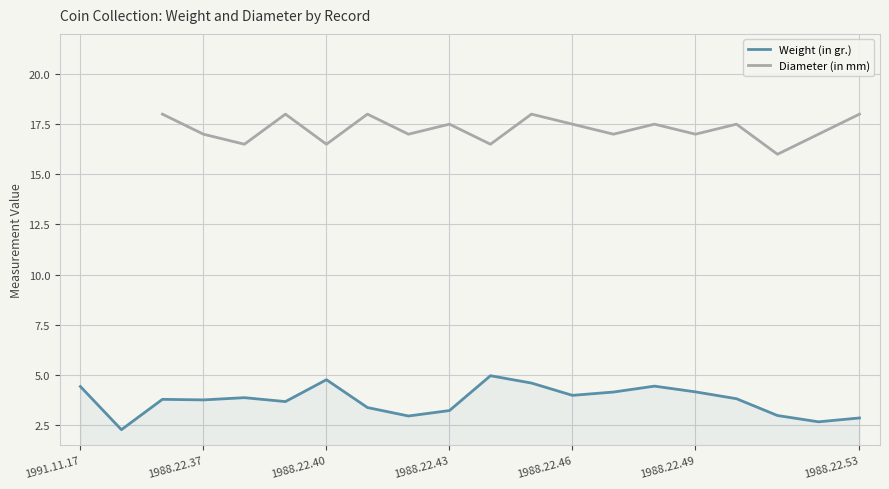

True or false: Weight (in gr.) has a value of 4.2 at 1988.22.49.

True